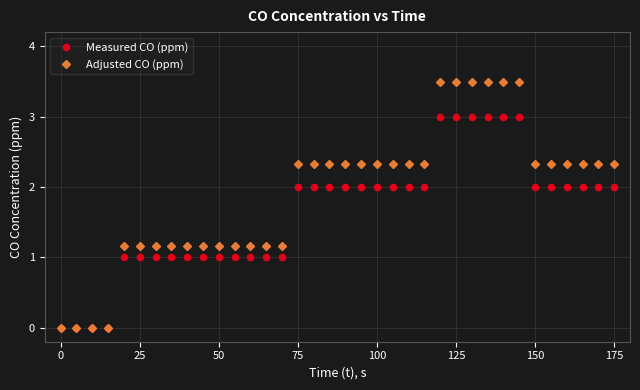

Count the number of data series in this chart.

2